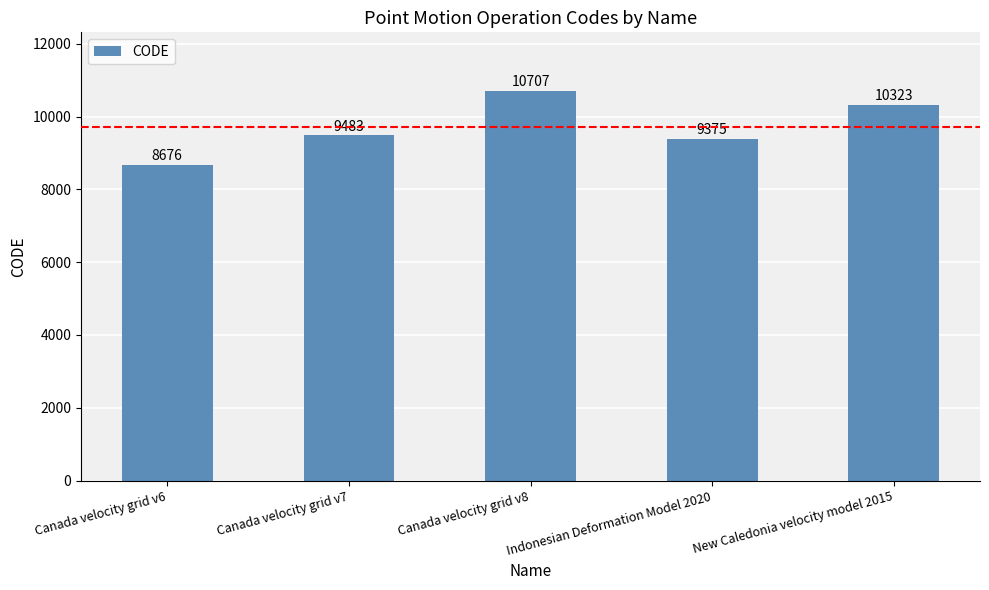

How many data points does each series have?

5